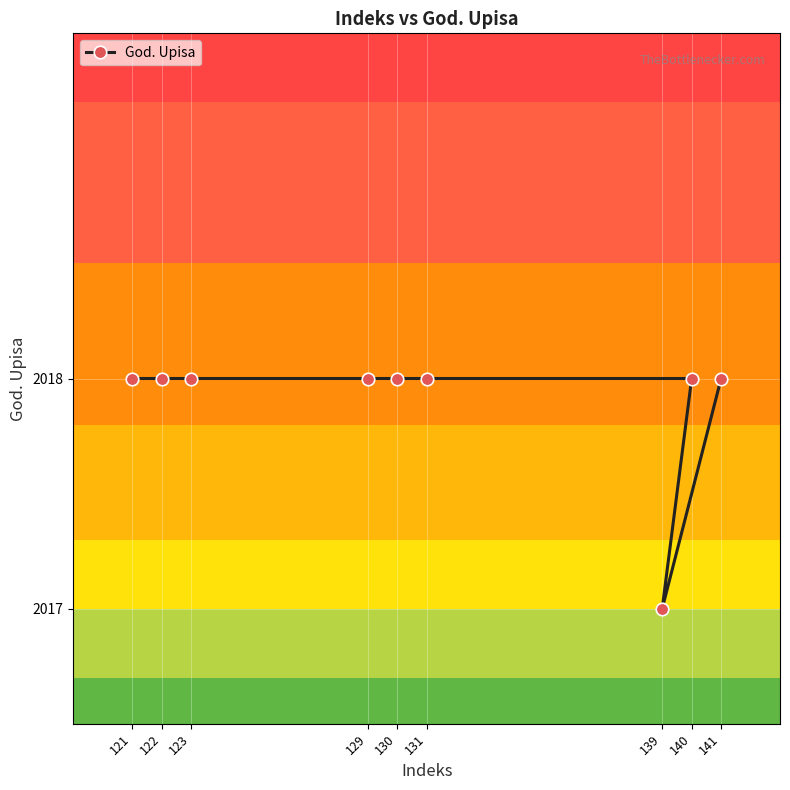

What is the average value?

2018